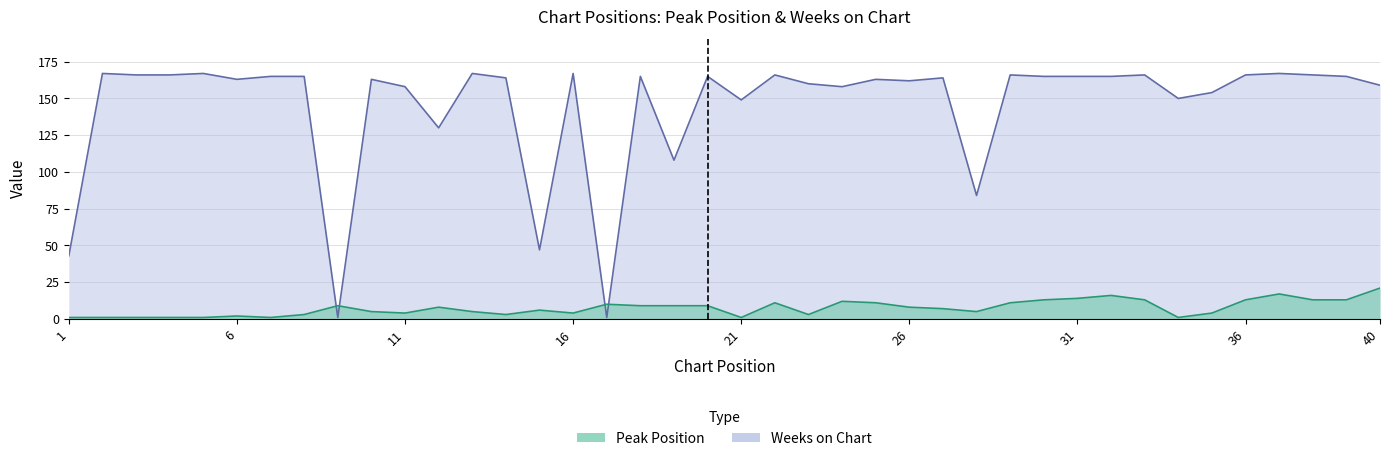

How many distinct data groups are displayed?

2